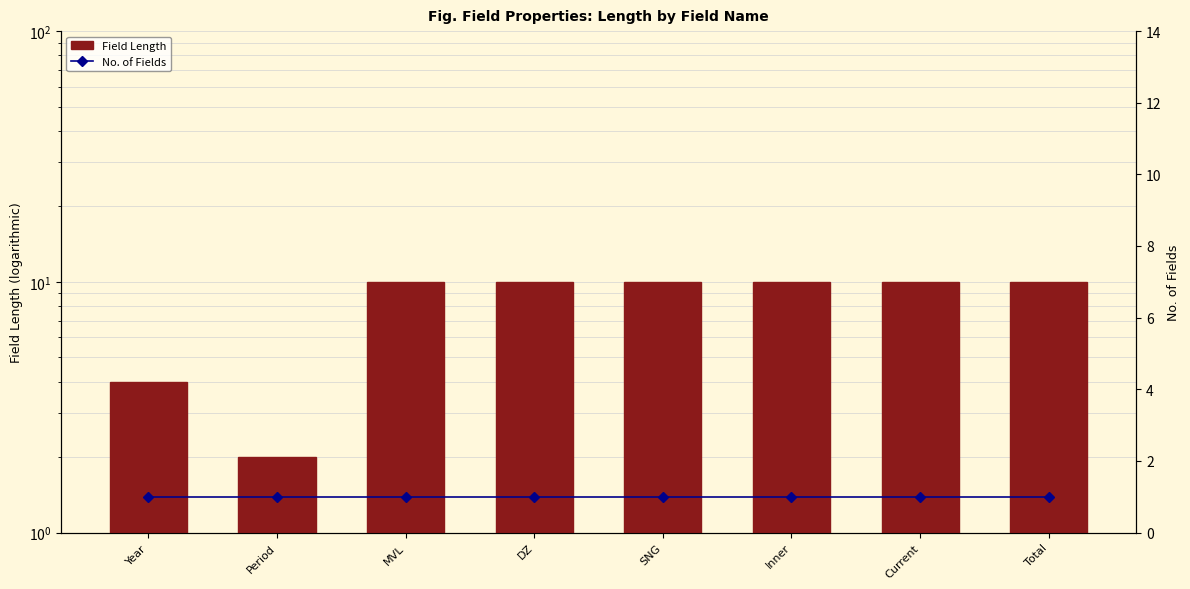

How many groups of bars are there?

8